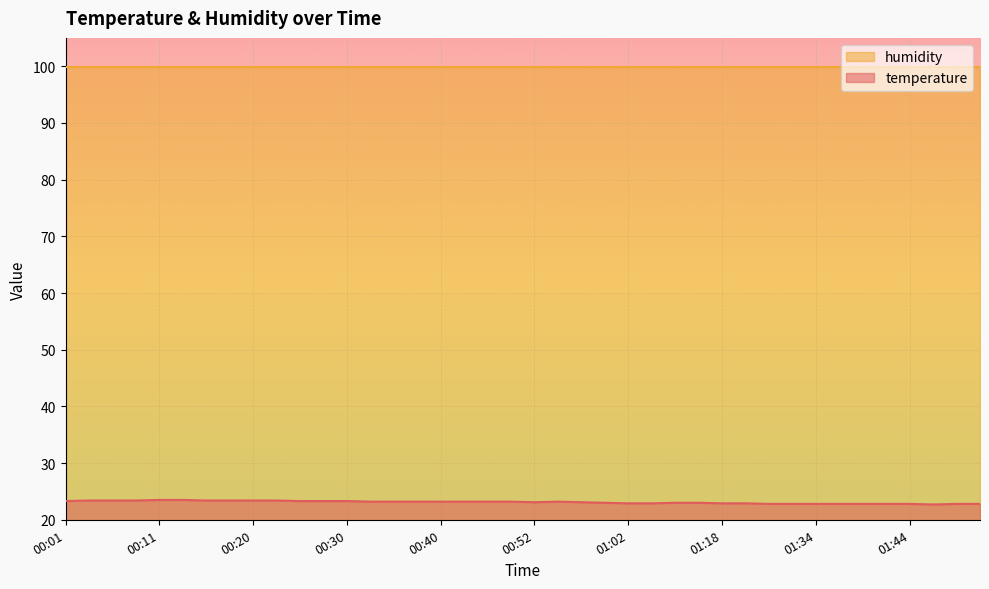

Reading left to right, extract all data points from this chart.

23.3	23.4	23.4	23.4	23.5	23.5	23.4	23.4	23.4	23.4	23.3	23.3	23.3	23.2	23.2	23.2	23.2	23.2	23.2	23.2	23.1	23.2	23.1	23.0	22.9	22.9	23.0	23.0	22.9	22.9	22.8	22.8	22.8	22.8	22.8	22.8	22.8	22.7	22.8	22.8